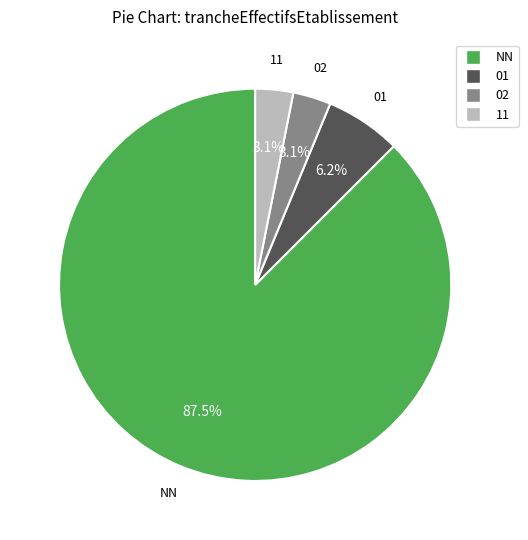

Does 02 represent more than half of the total?

No